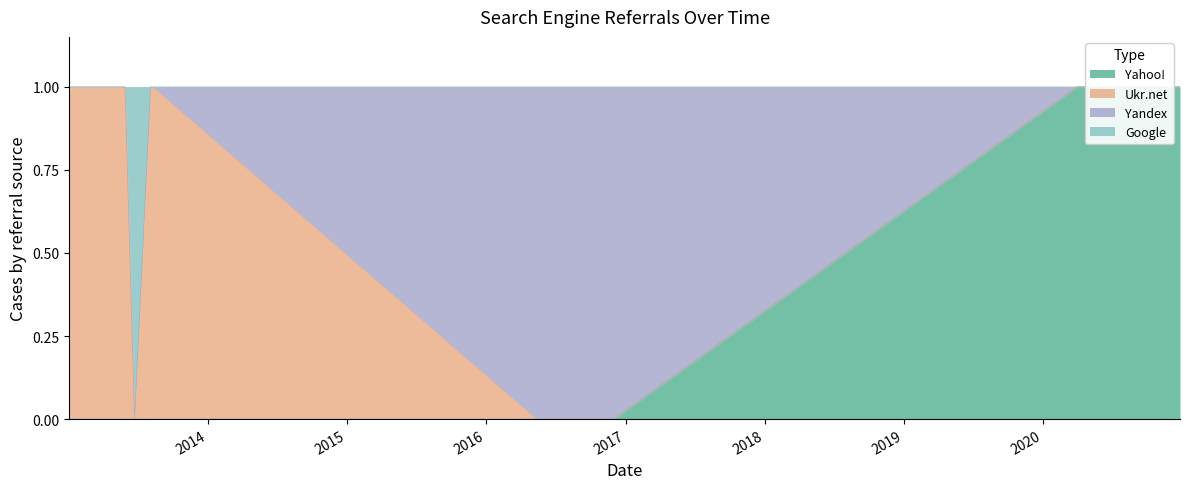

Is it true that Ukr.net equals 1 at 2013-08-04?

True